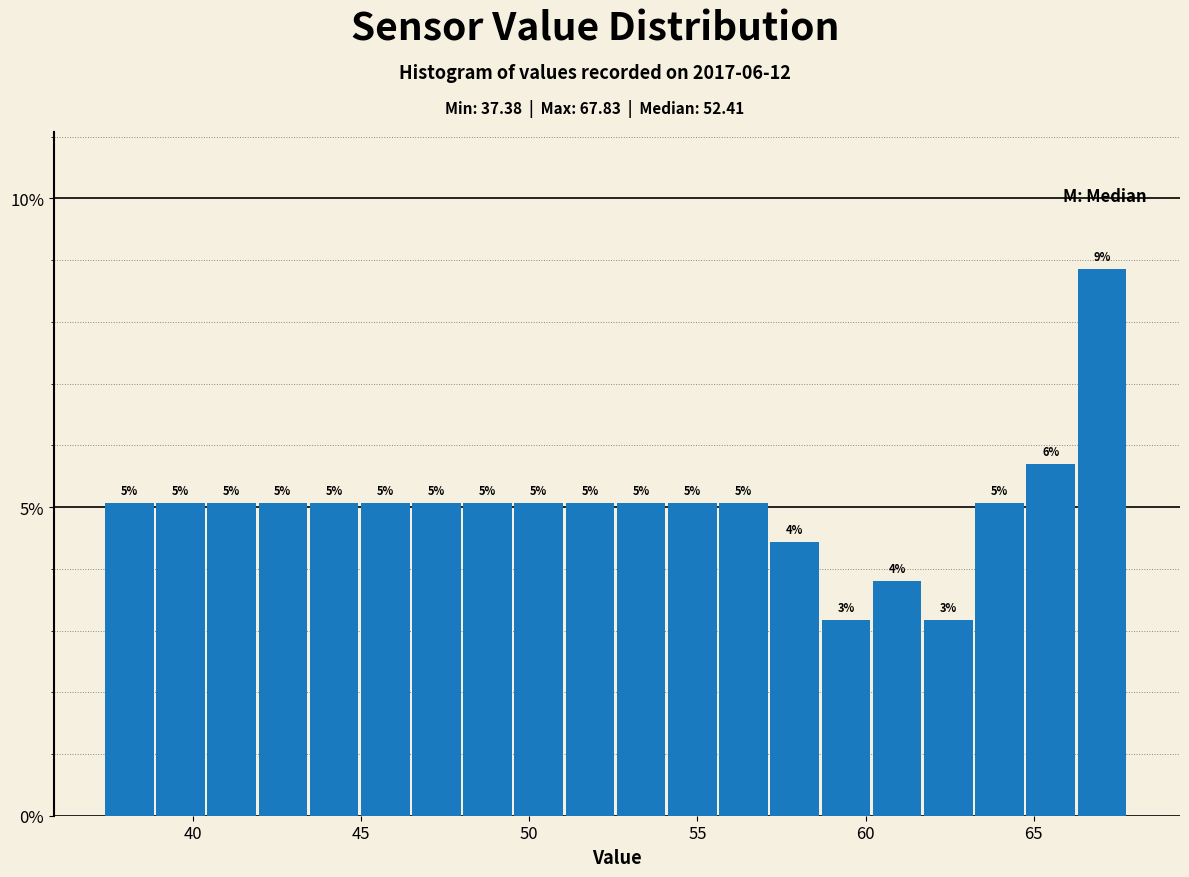

Around what value on the x-axis is the tallest bar? Give the approximate position of its centre, as read against the axis.

67.0